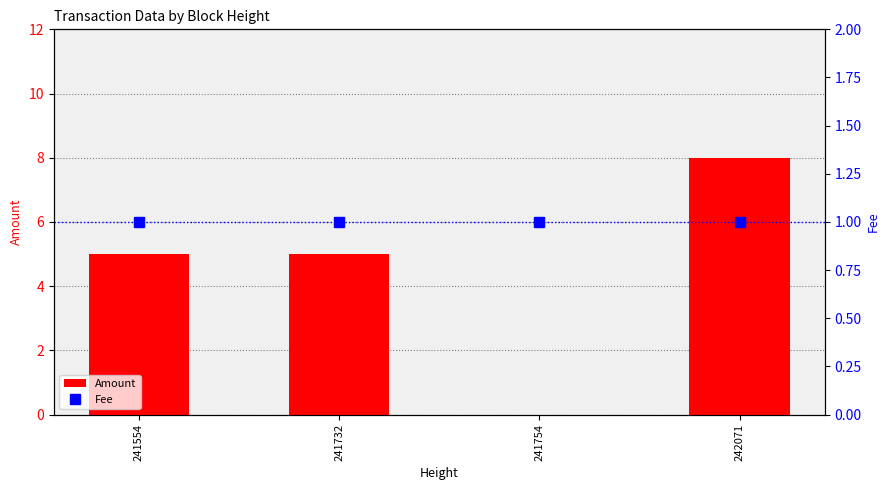

Which series has the largest range (max minus min)?

Amount